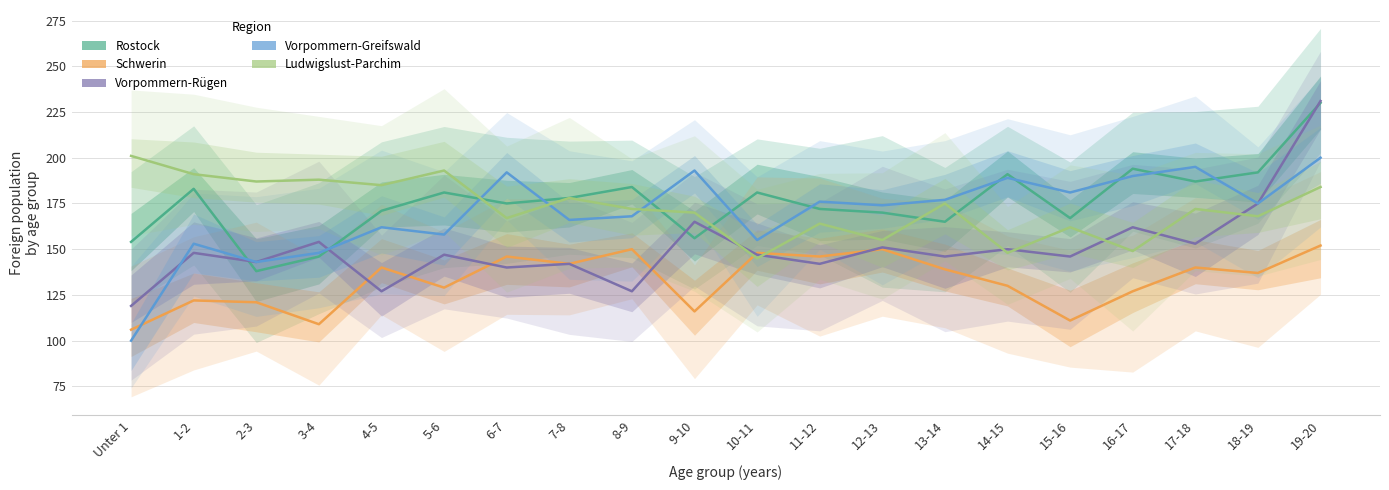

Where is Vorpommern-Greifswald nearest to the value 150?

3-4